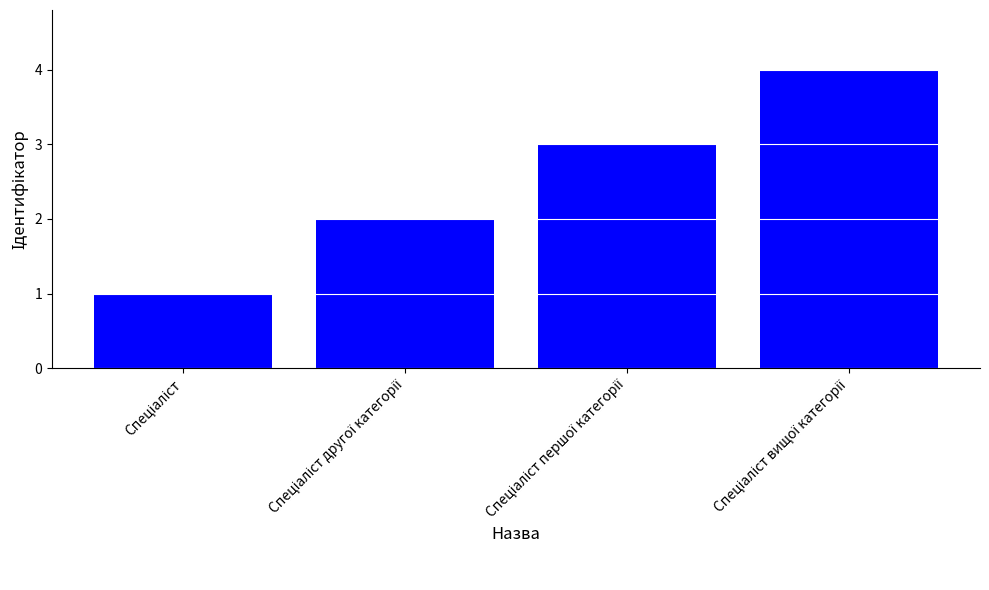

How many values are between 2 and 4?

3